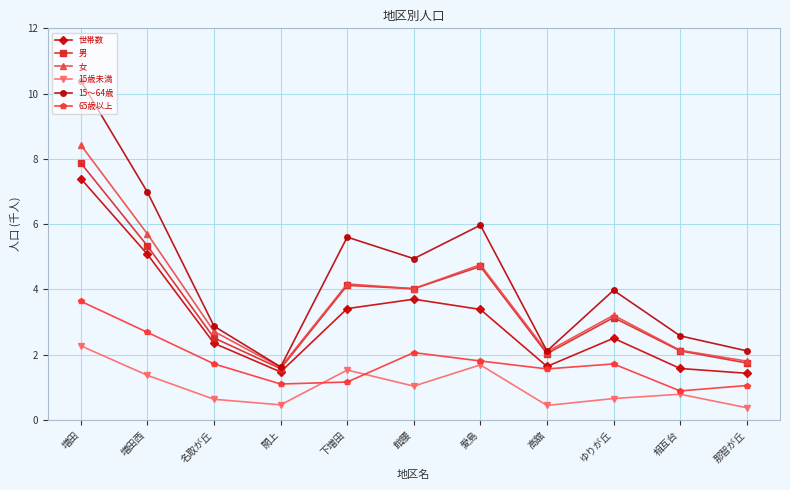

True or false: 15～64歳 has more than 2 points higher than both neighbors.

True